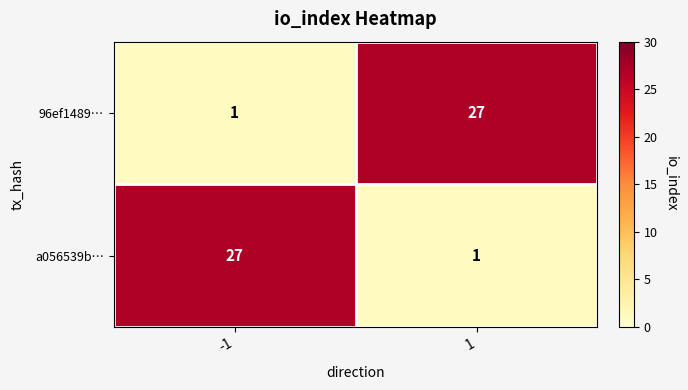

At how many categories does at least one series exceed 11?

2